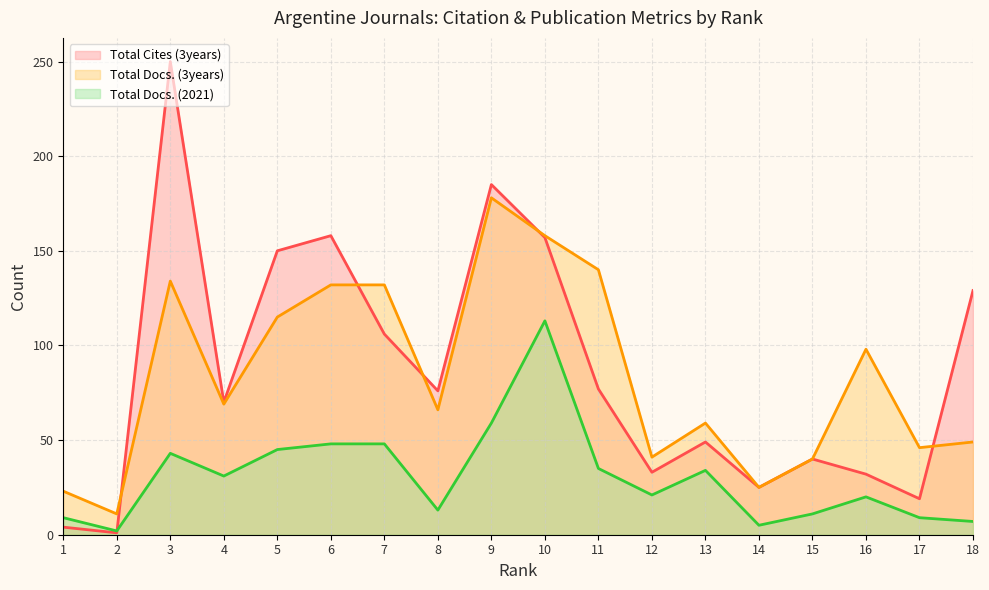

At how many categories does at least one series exceed 80?

9